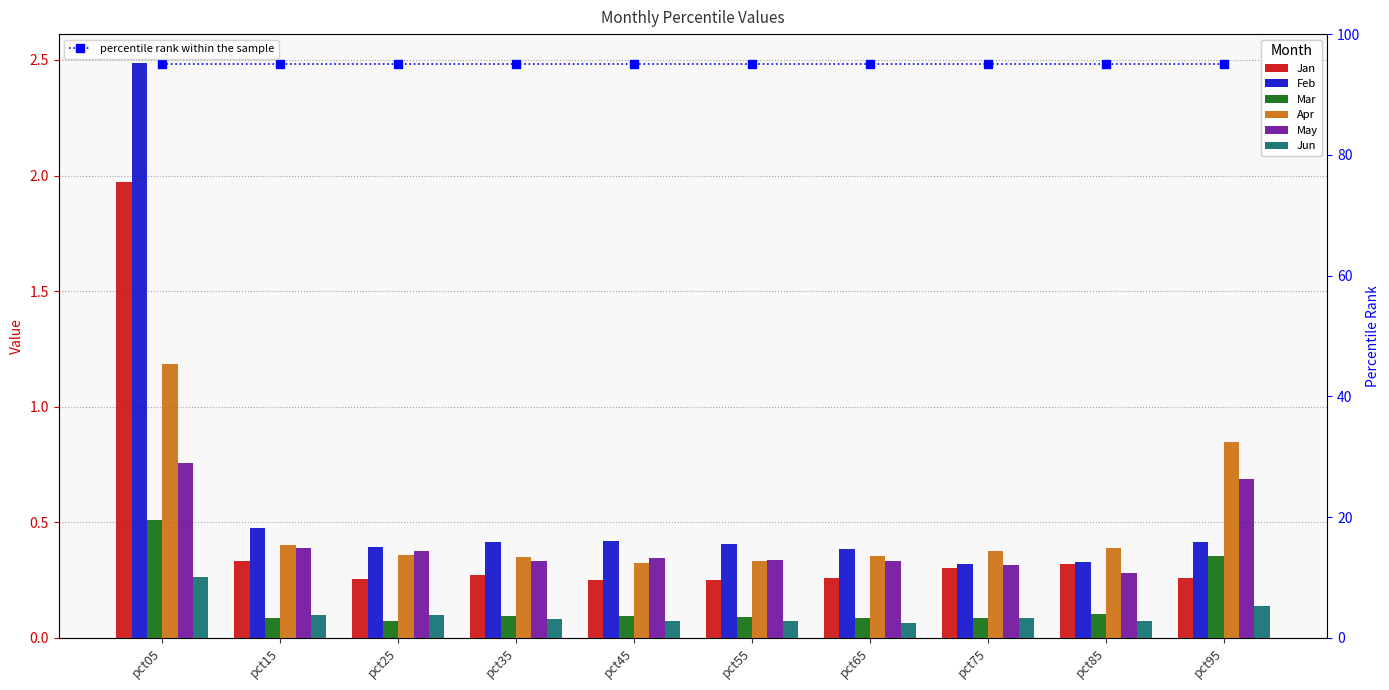

The Jun series shows 0.0 at pct35. True or false?

False